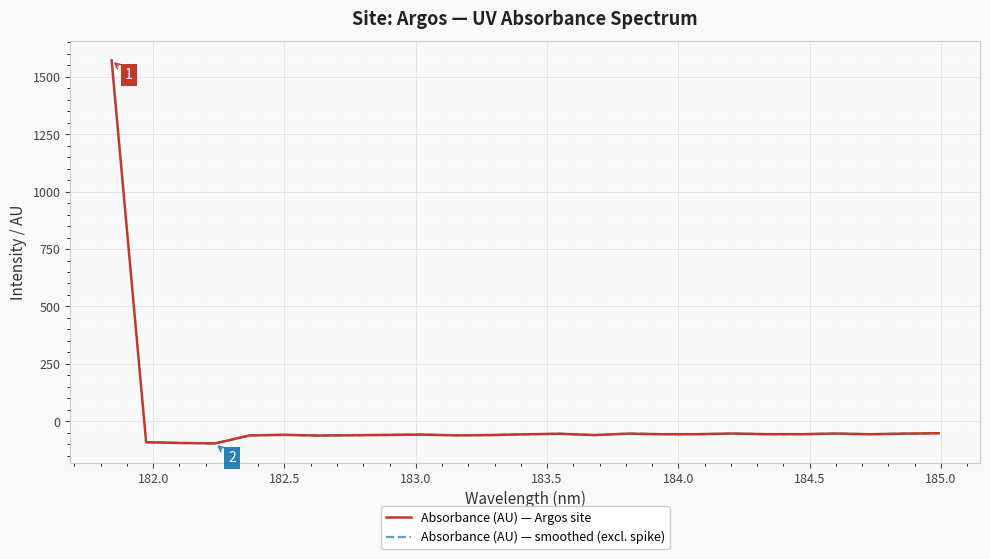

The value at 184.8600909338 is -71.3. True or false?

False